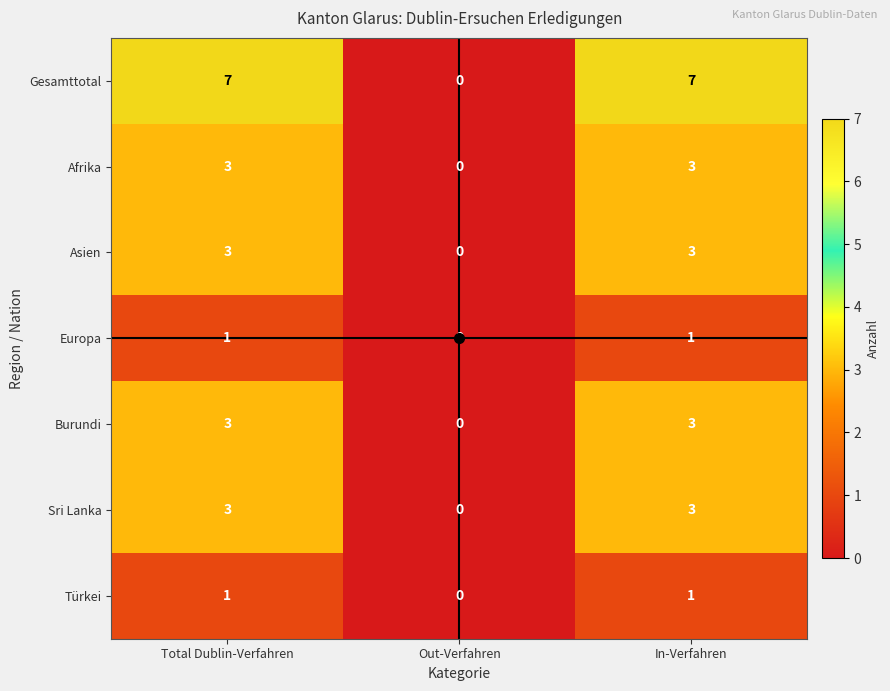

What is the sum of all Burundi values?

6